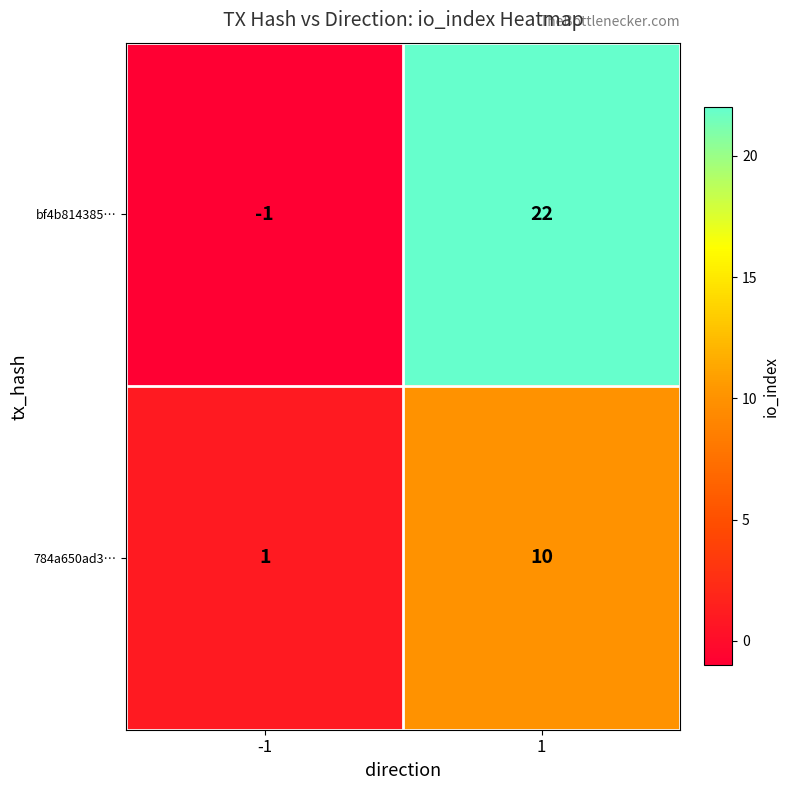

The 784a650ad3… series shows 3 at 1. True or false?

False